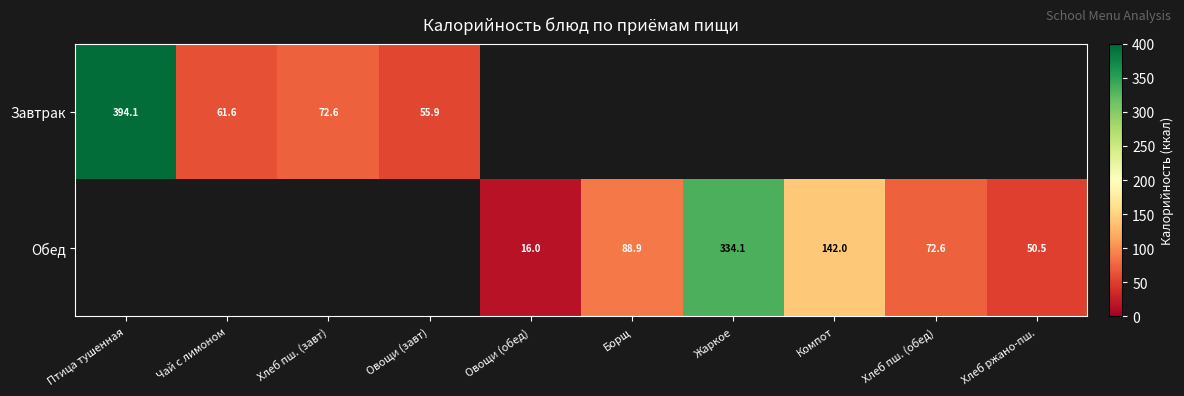

The Завтрак series shows 524.8 at Птица тушенная. True or false?

False